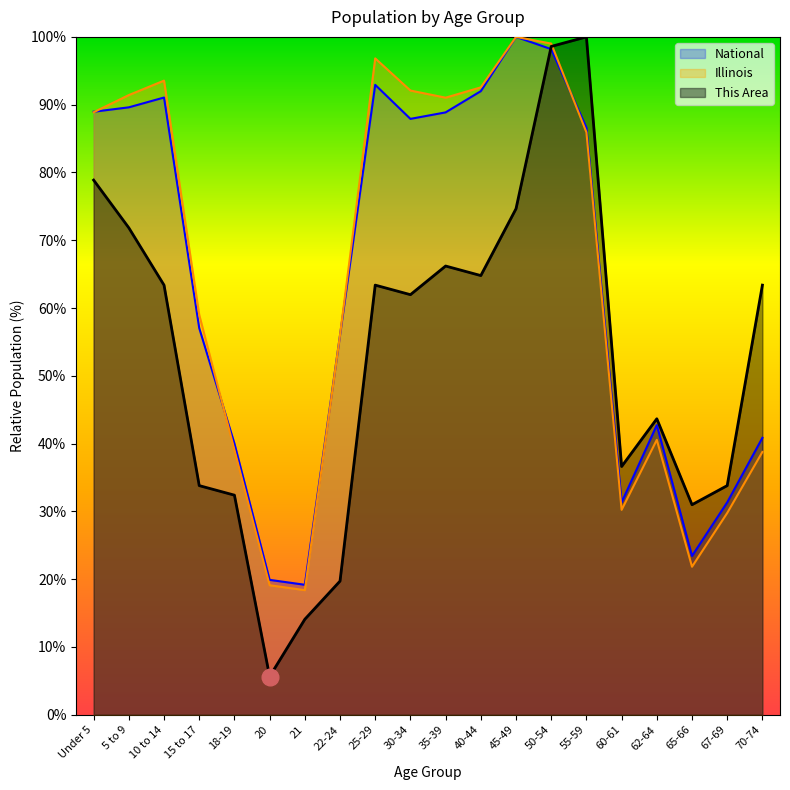

Is it true that National equals 20.1 at 70-74?

False